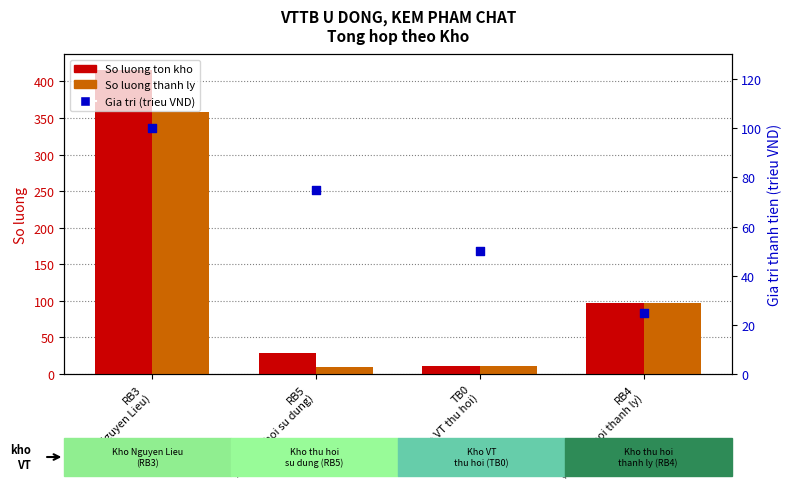

At which category is the sum across all series the highest?

RB3
(Kho Nguyen Lieu)